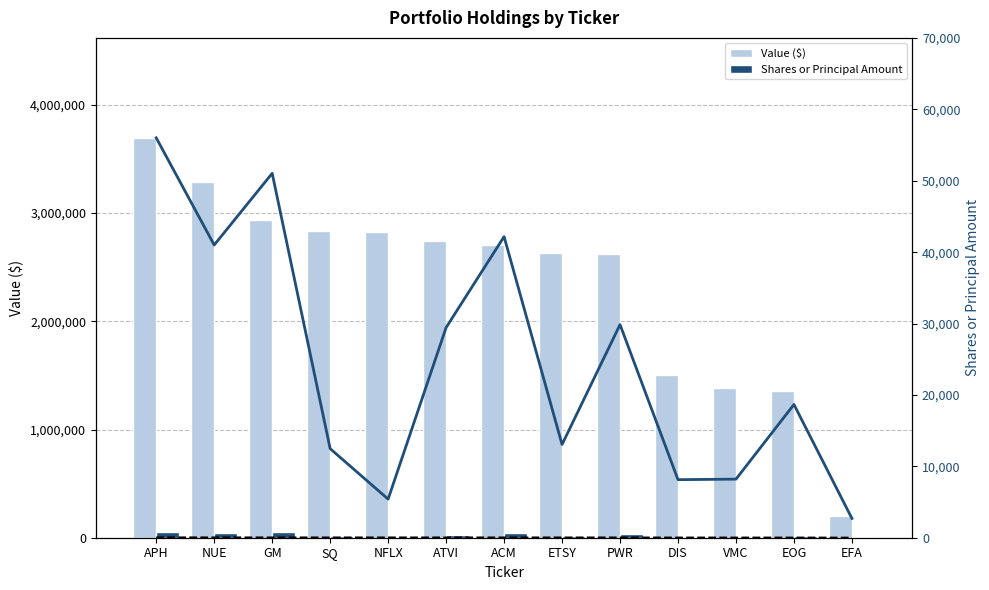

List the labels in order of Value ($) value, smallest first.

EFA, EOG, VMC, DIS, PWR, ETSY, ACM, ATVI, NFLX, SQ, GM, NUE, APH